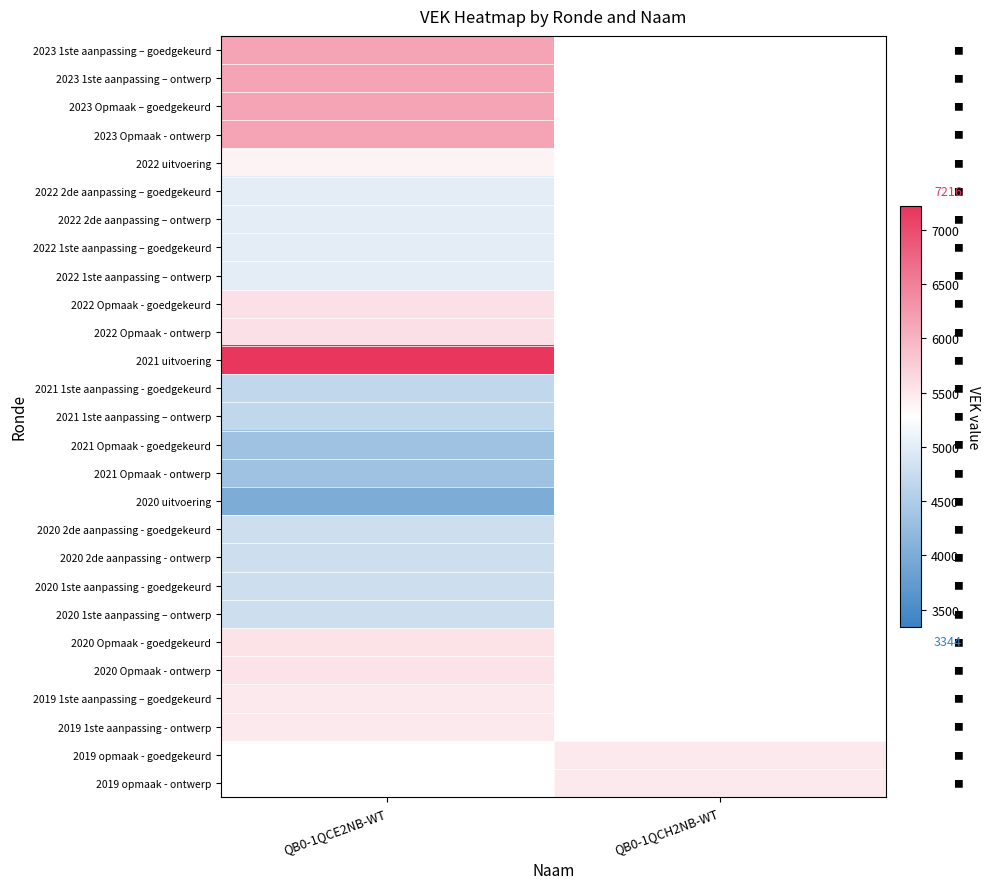

How many values in 2019 1ste aanpassing – goedgekeurd are above zero?

1